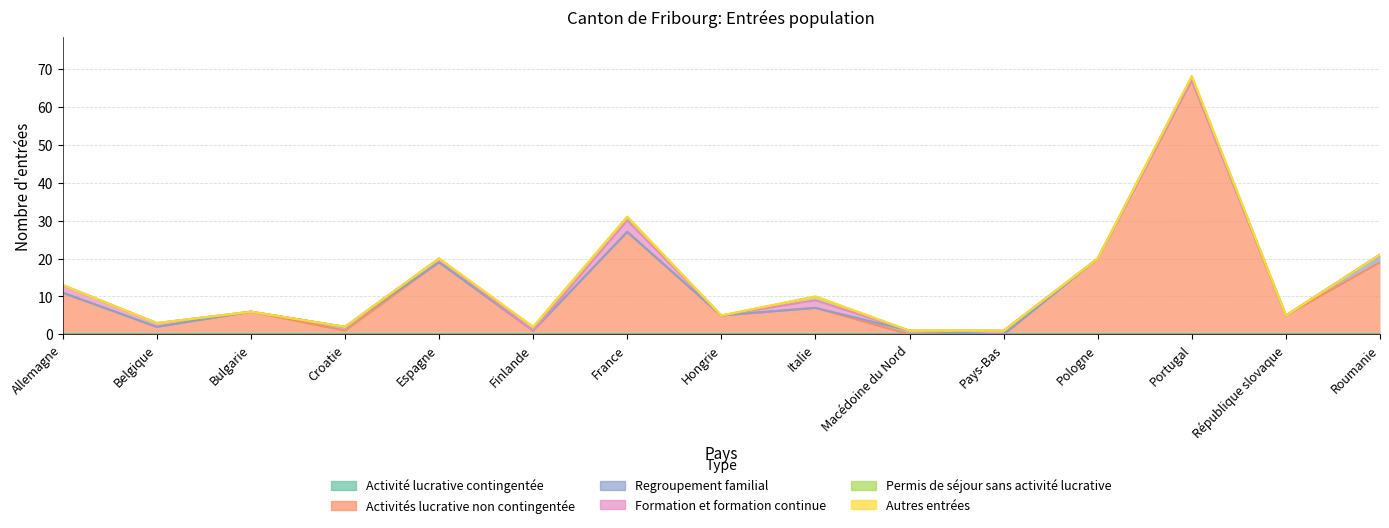

Does the chart display data point markers on the line(s)?

No